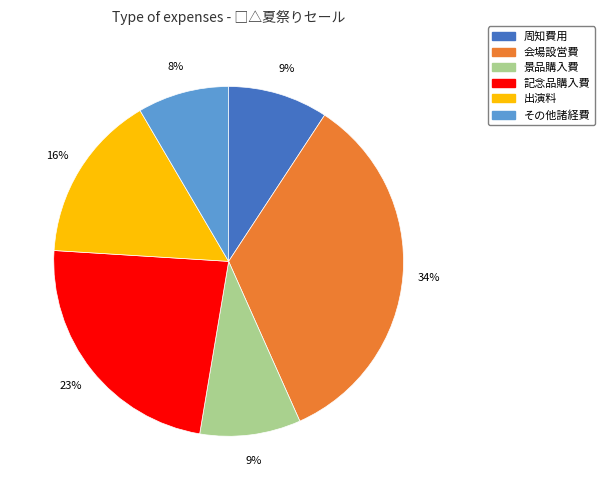

To the nearest percent, what is the difference between the 周知費用 and 記念品購入費 slice percentages?

14%